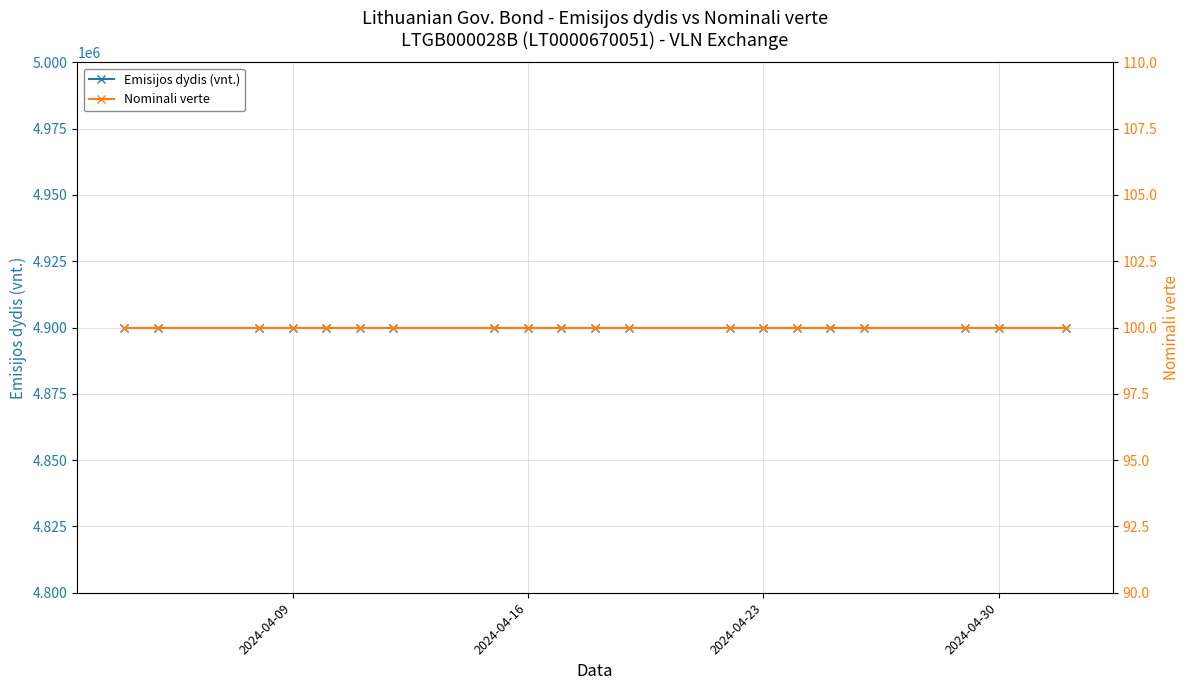

Is the value of Nominali verte at 4 greater than the value of Emisijos dydis (vnt.) at 13?

No